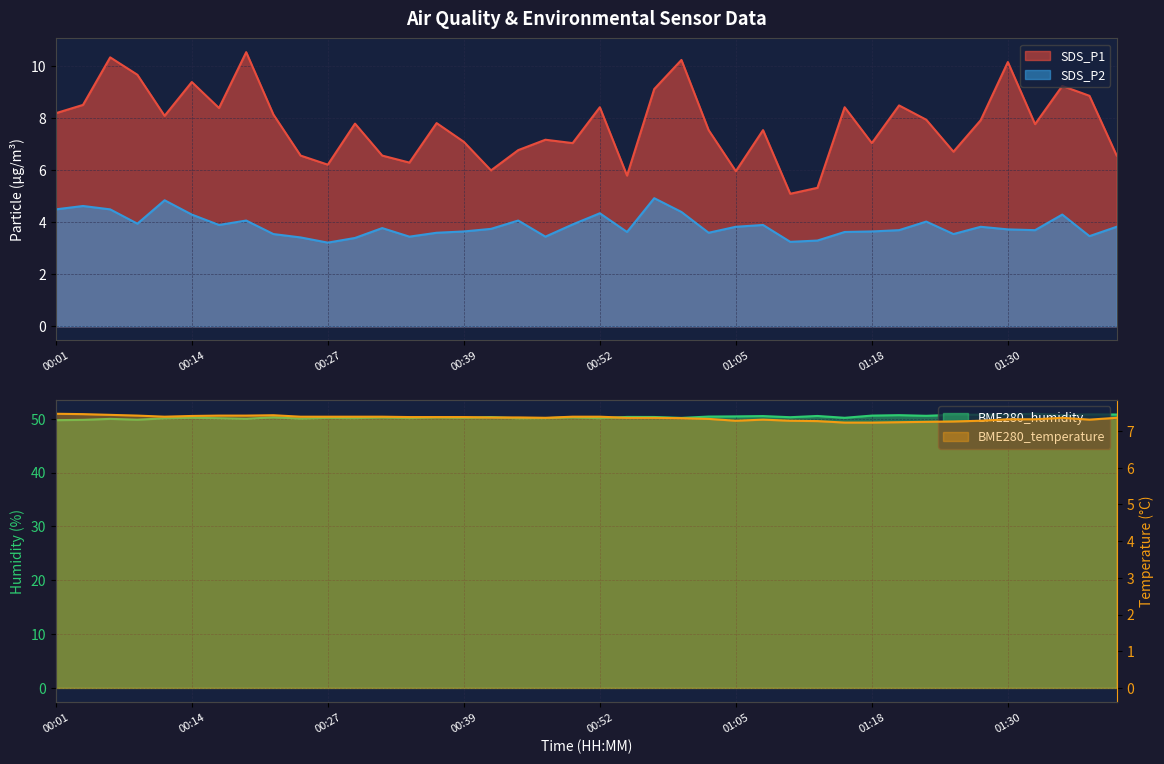

List the labels in order of BME280_temperature value, smallest first.

01:15, 01:18, 01:20, 01:23, 01:25, 01:12, 01:05, 01:10, 01:28, 01:07, 01:38, 01:30, 01:33, 01:02, 01:00, 00:47, 00:55, 00:57, 01:36, 01:41, 00:42, 00:44, 00:34, 00:37, 00:39, 00:11, 00:24, 00:27, 00:29, 00:32, 00:50, 00:52, 00:14, 00:09, 00:16, 00:19, 00:21, 00:06, 00:04, 00:01